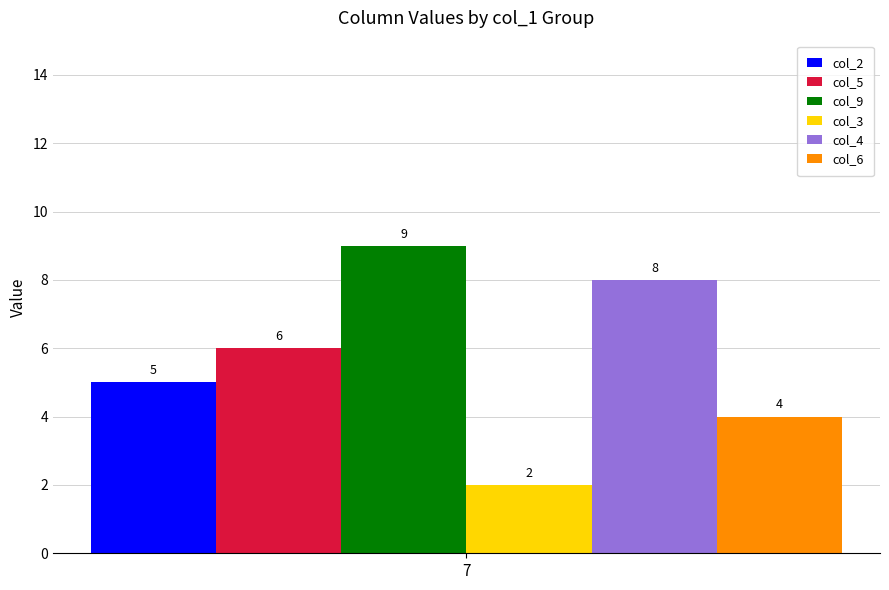

True or false: col_6 has a value of 7 at 7.

False